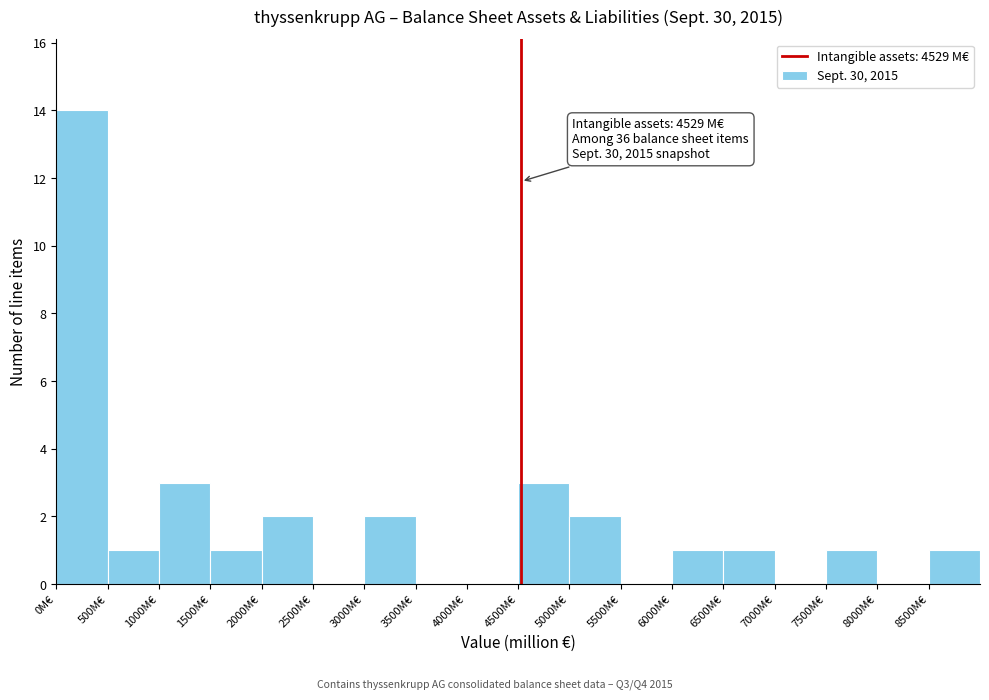

Which range on the x-axis has the tallest bar?

0 to 500